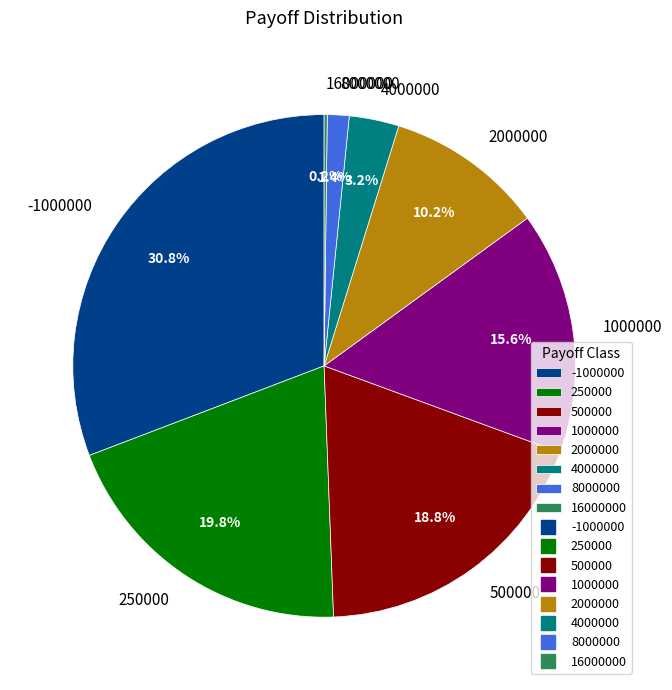

Is there any slice that represents more than half of the pie?

No